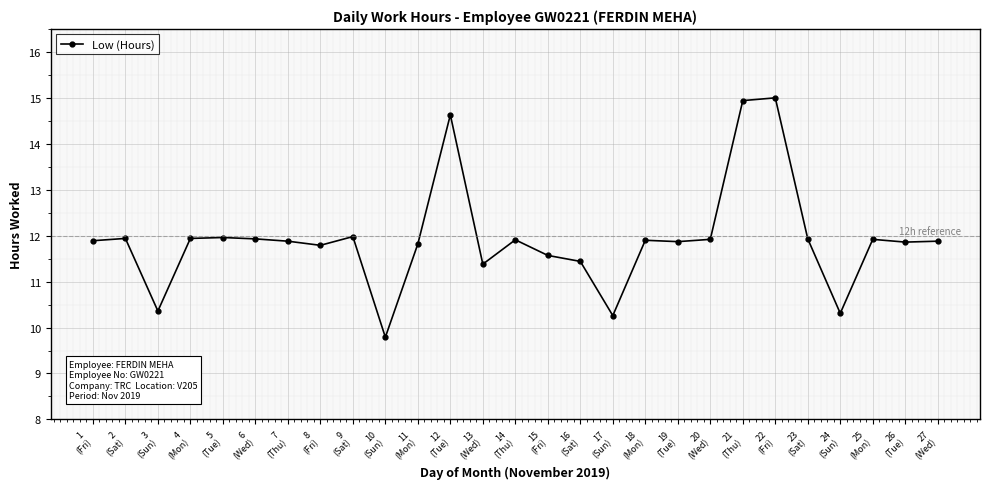

The value at 3
(Sun) is 2.3. True or false?

False